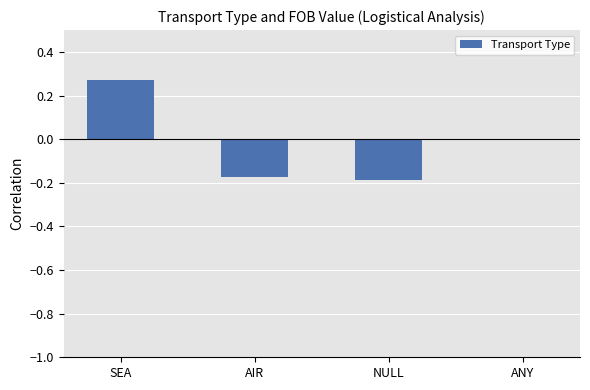

Which has a higher value, ANY or NULL?

ANY